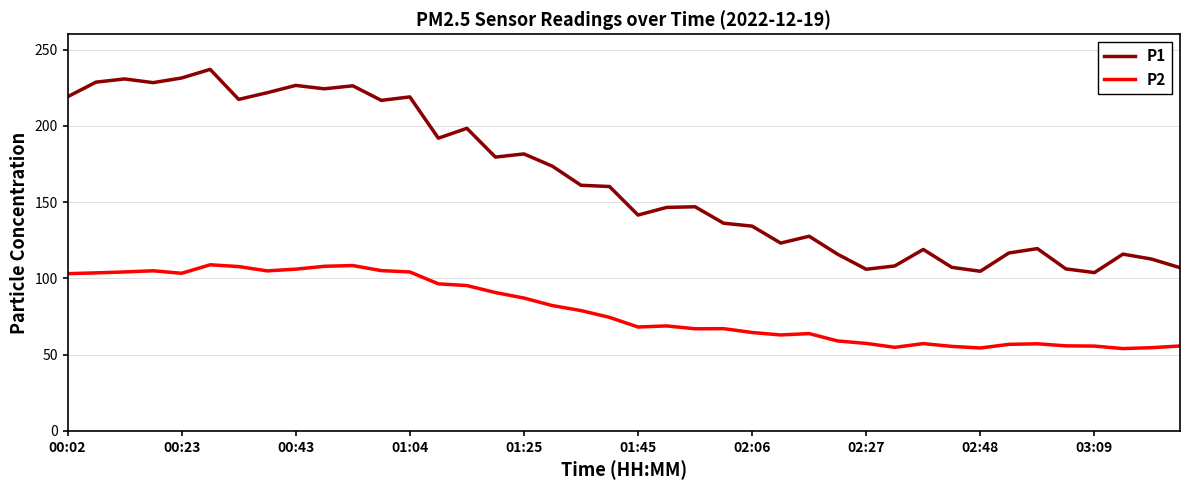

Which series has the largest range (max minus min)?

P1